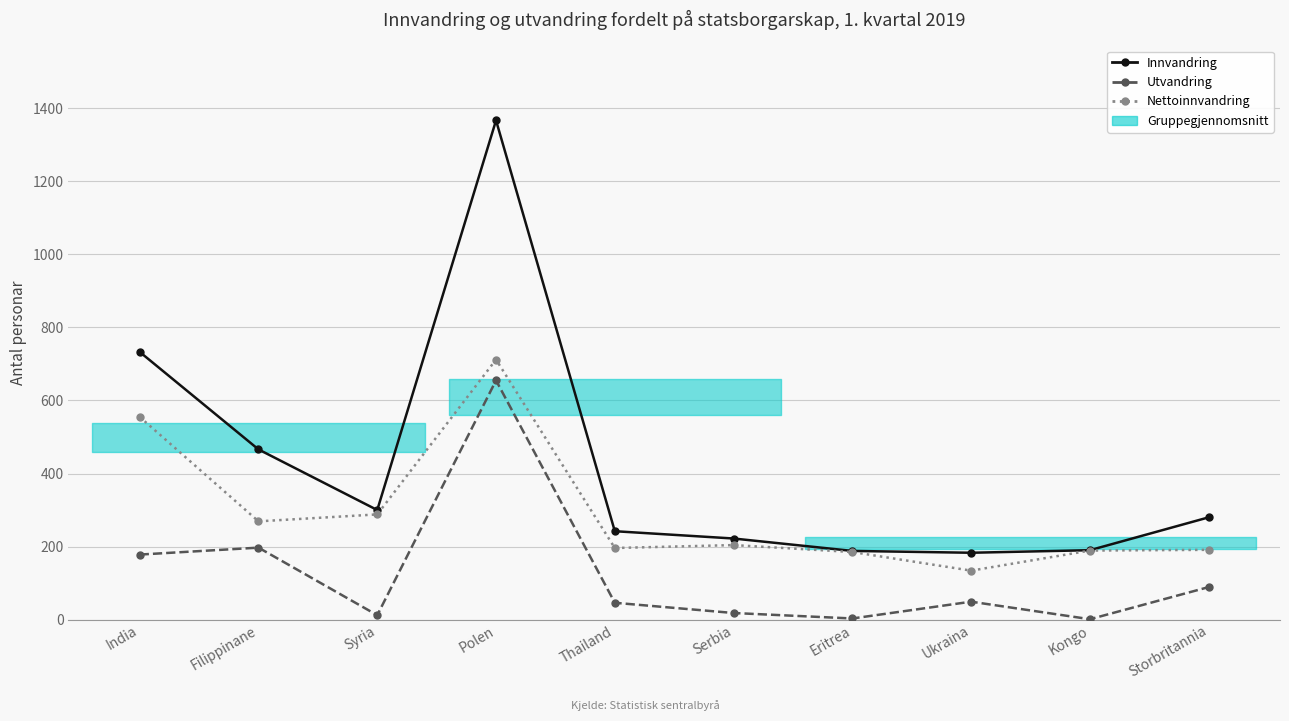

Count the number of categories in the chart.

10